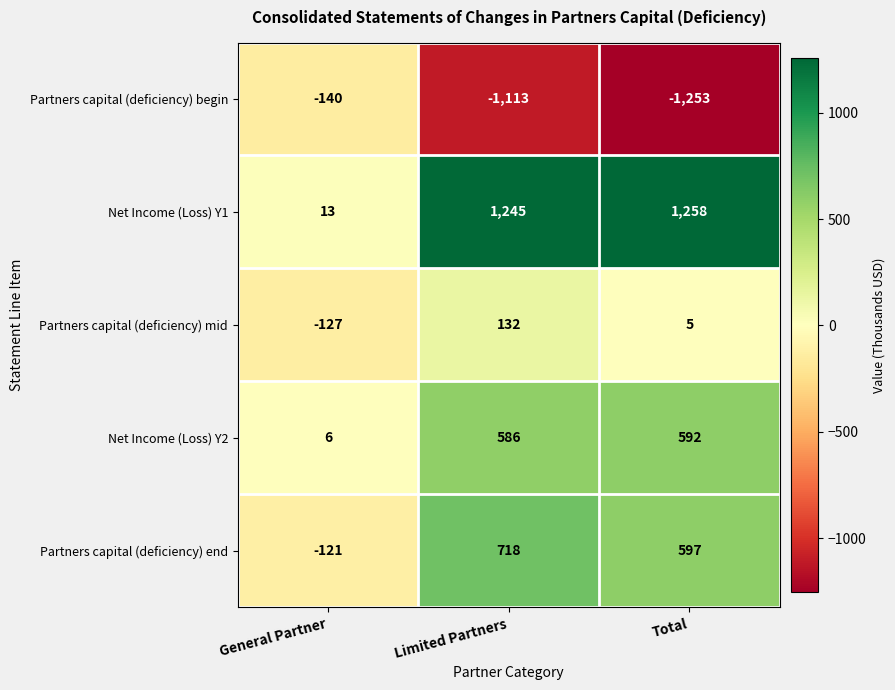

Reading left to right, what are all the values shown in this chart?

Partners capital (deficiency) begin: General Partner=-140	Limited Partners=-1113	Total=-1253
Net Income (Loss) Y1: General Partner=13	Limited Partners=1245	Total=1258
Partners capital (deficiency) mid: General Partner=-127	Limited Partners=132	Total=5
Net Income (Loss) Y2: General Partner=6	Limited Partners=586	Total=592
Partners capital (deficiency) end: General Partner=-121	Limited Partners=718	Total=597